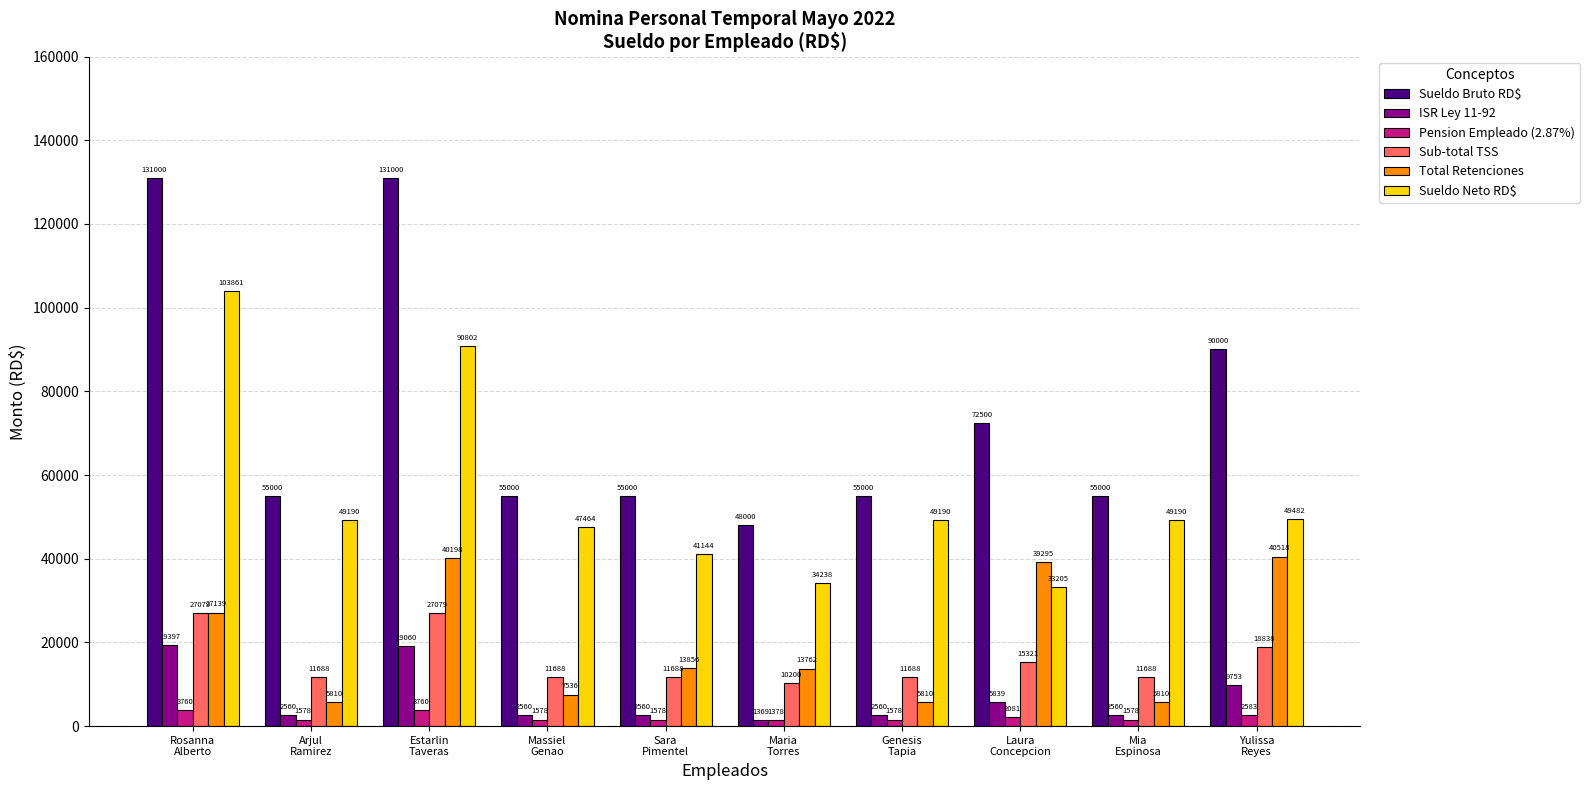

What is the sum of all Sueldo Neto RD$ values?

547764.7